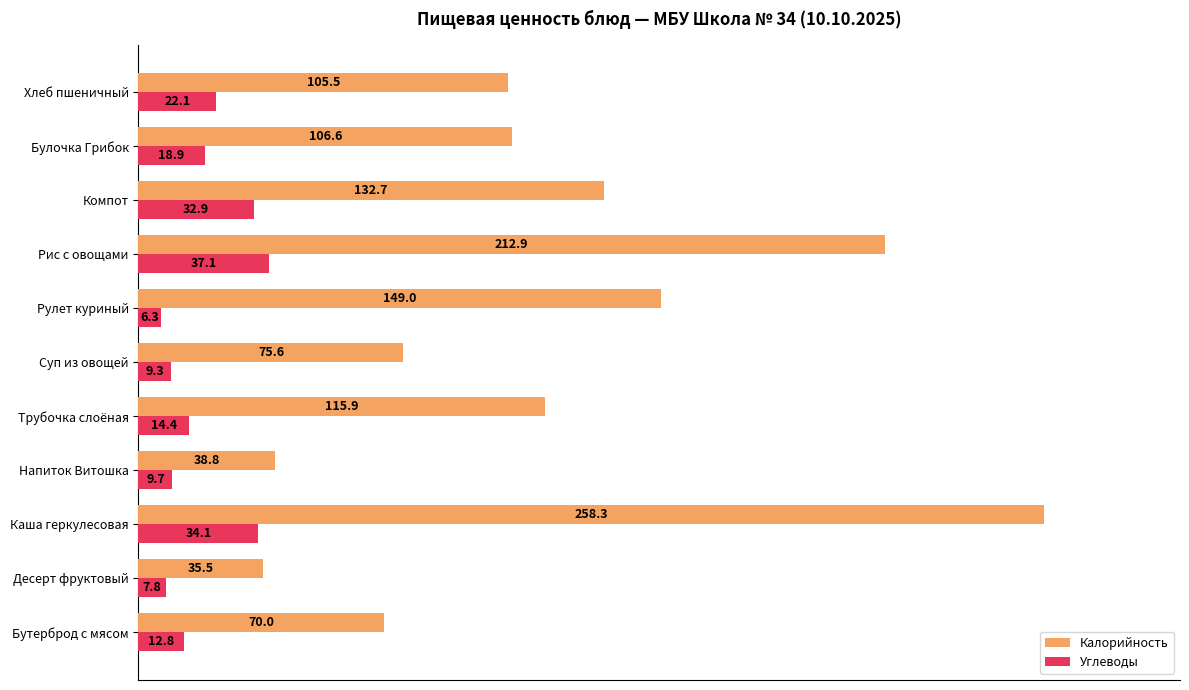

What is the sum of the Углеводы values at Десерт фруктовый and Булочка Грибок?

26.7